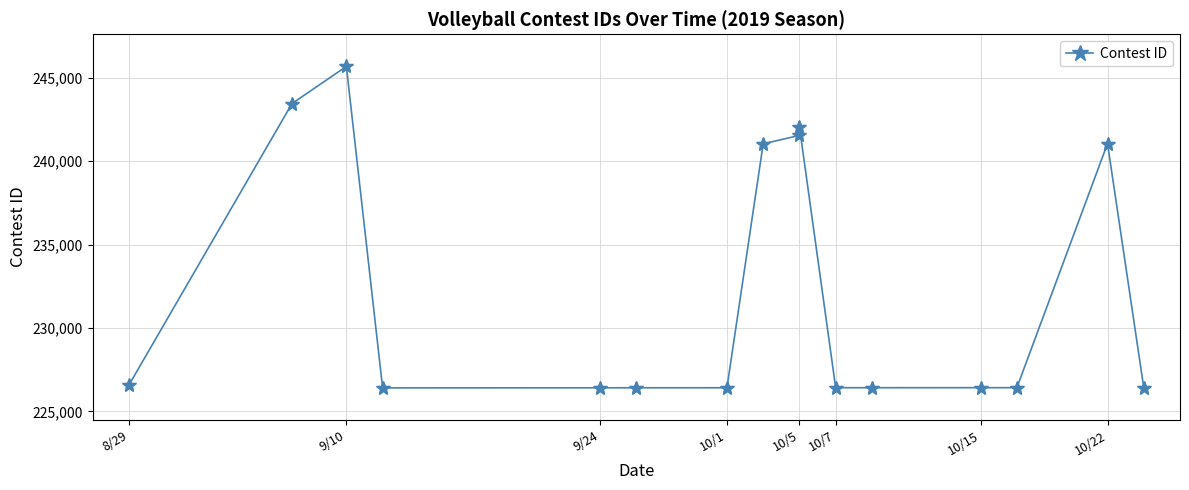

What is the change in value from 9/24 to 10/22?

+14645